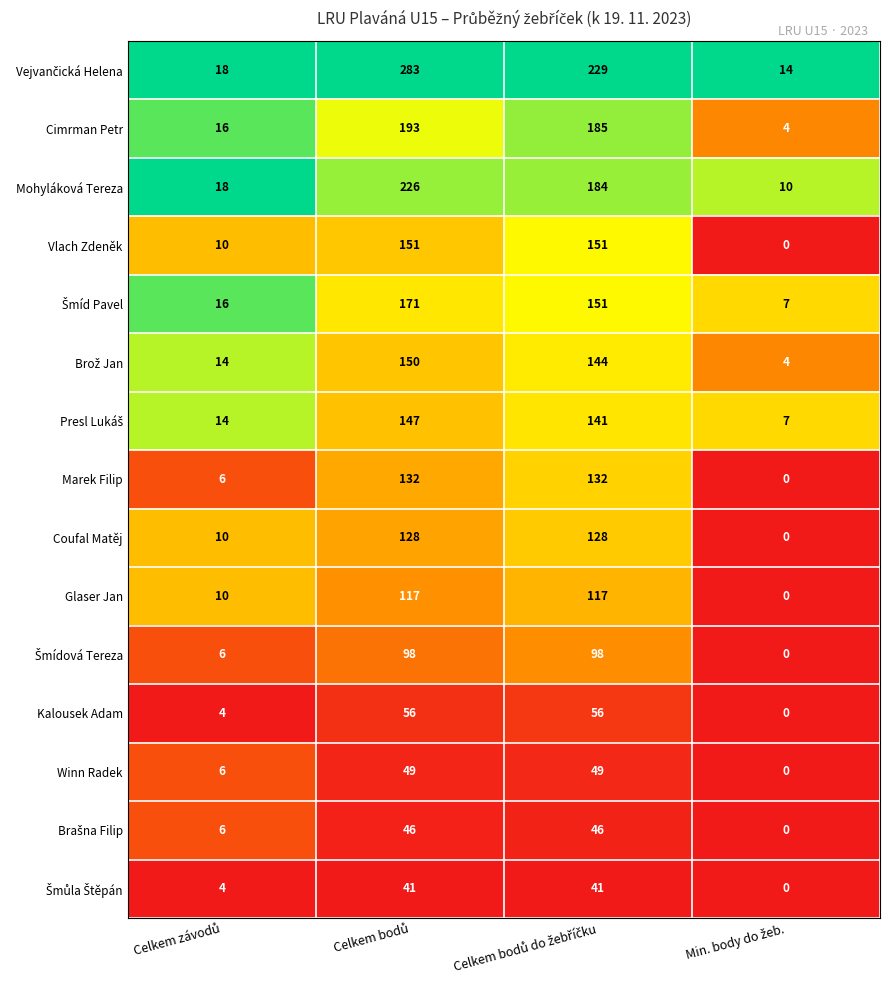

What is the difference between the maximum and minimum values in the Glaser Jan series?

117